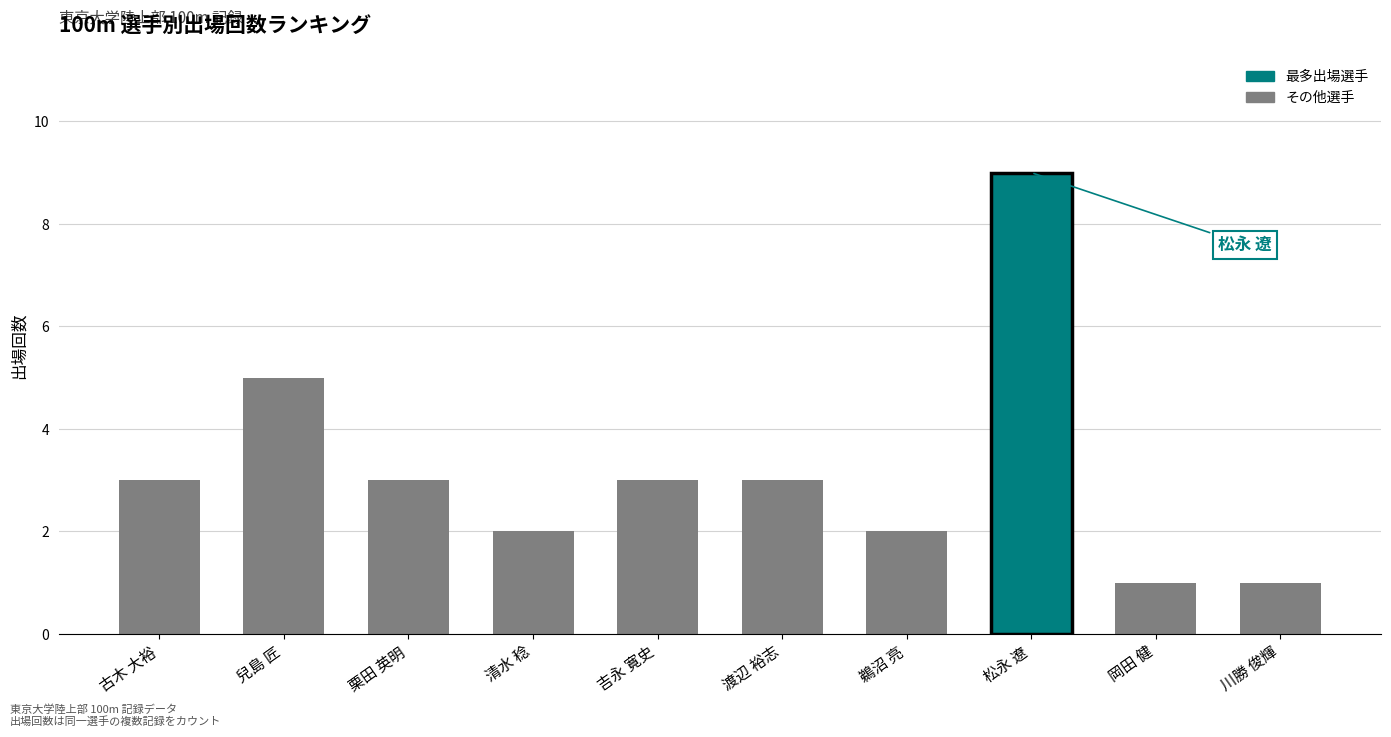

Between 松永 遼 and 清水 稔, which is larger?

松永 遼